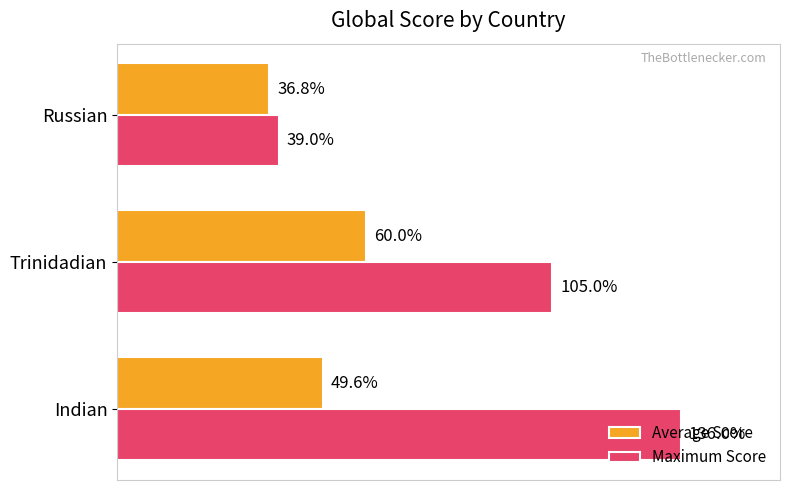

Rank the series by their average value, from highest to lowest.

Maximum Score, Average Score